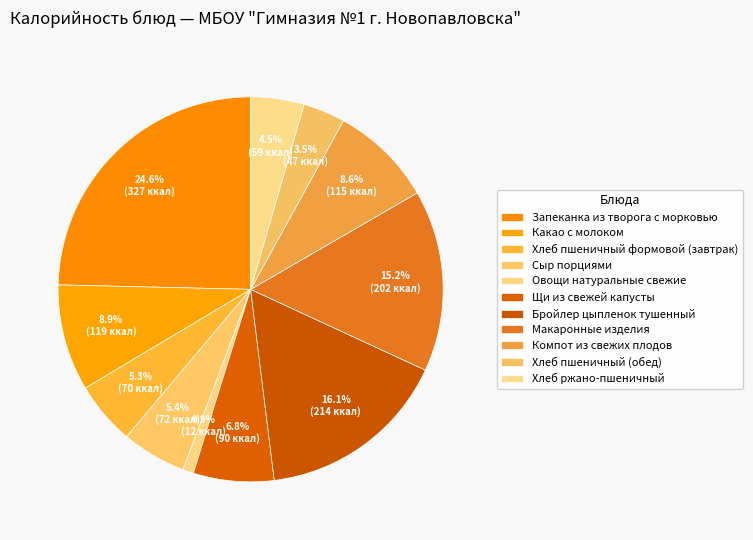

What is the smallest slice in the pie chart?

Овощи натуральные свежие